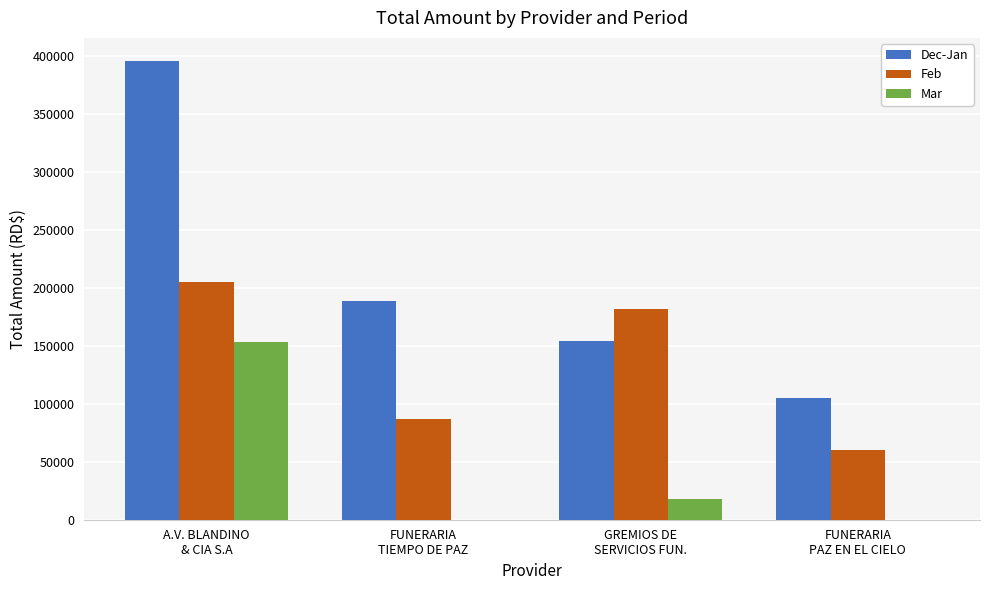

What is the average value of the Feb series?

133550